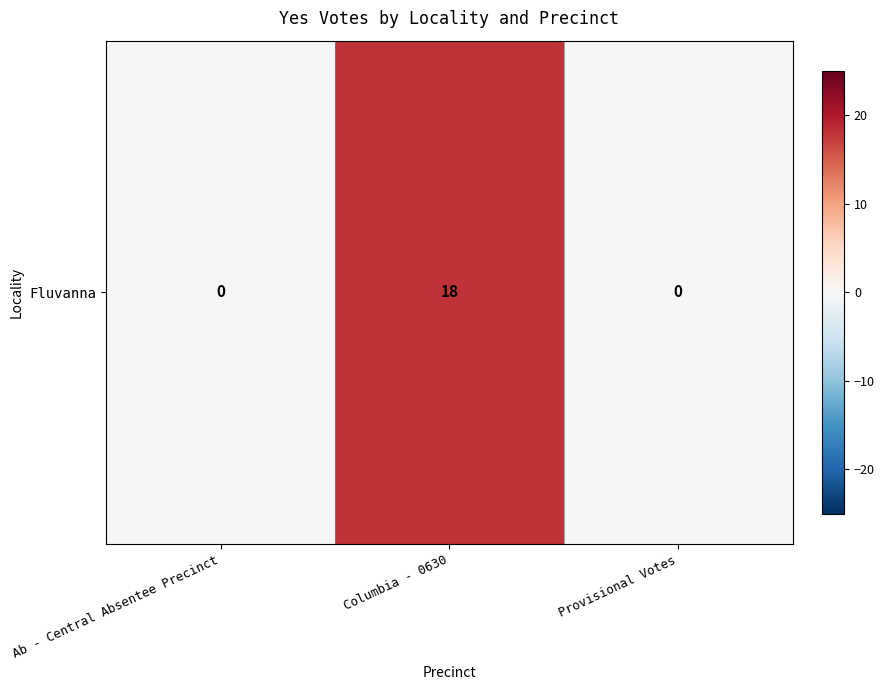

True or false: the data shows 0 at Provisional Votes.

True